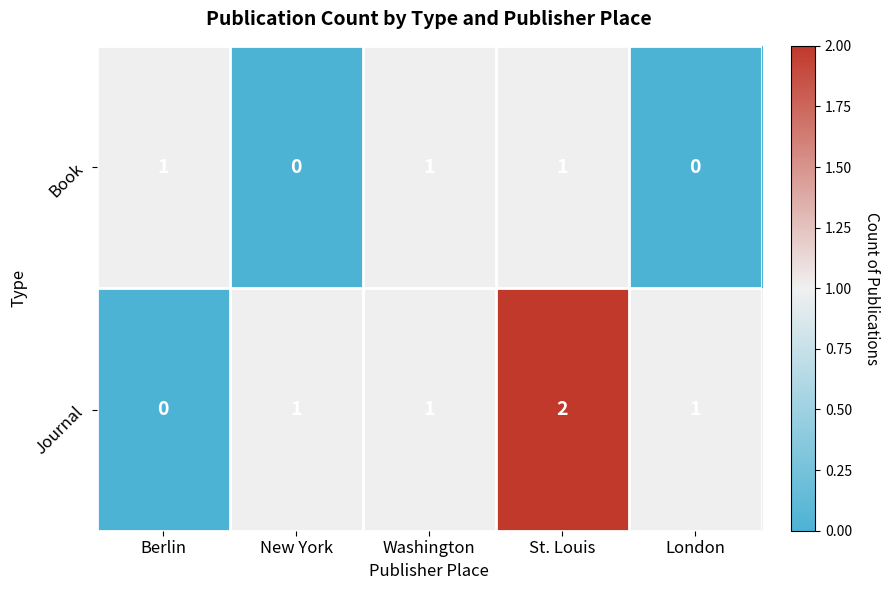

Count the Book values in the range 0 to 1.

5